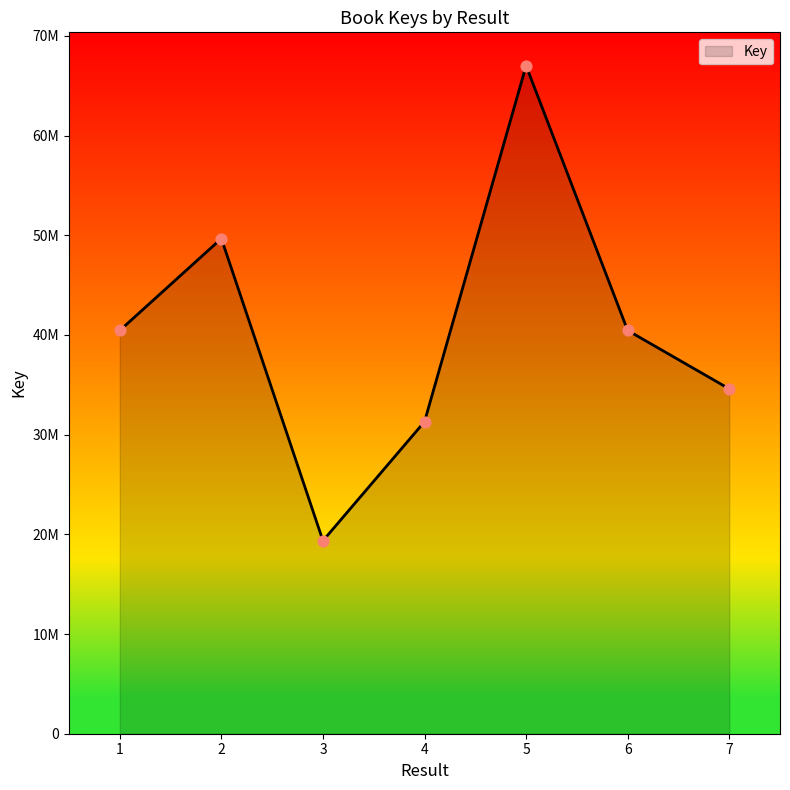

Is this an area chart (filled region under the line)?

Yes